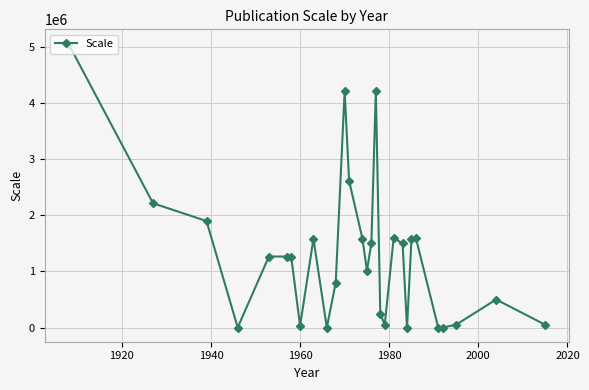

What is the difference between the second highest and minimum values?

4224000